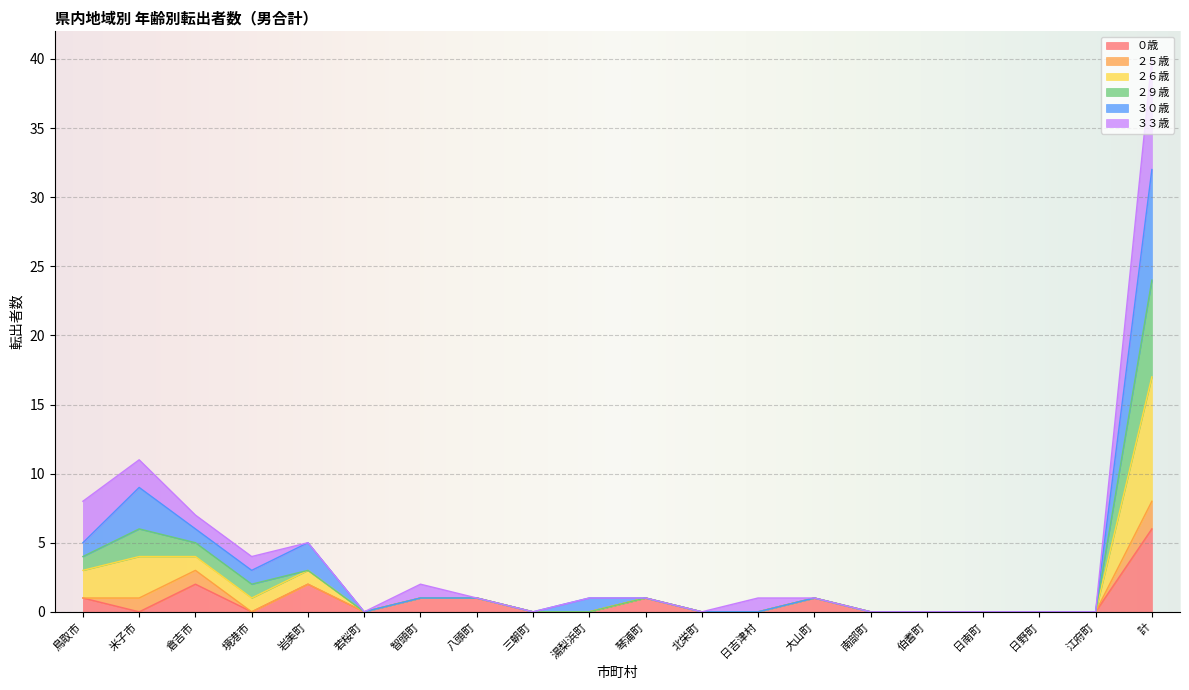

At which label does ０歳 reach its peak?

計